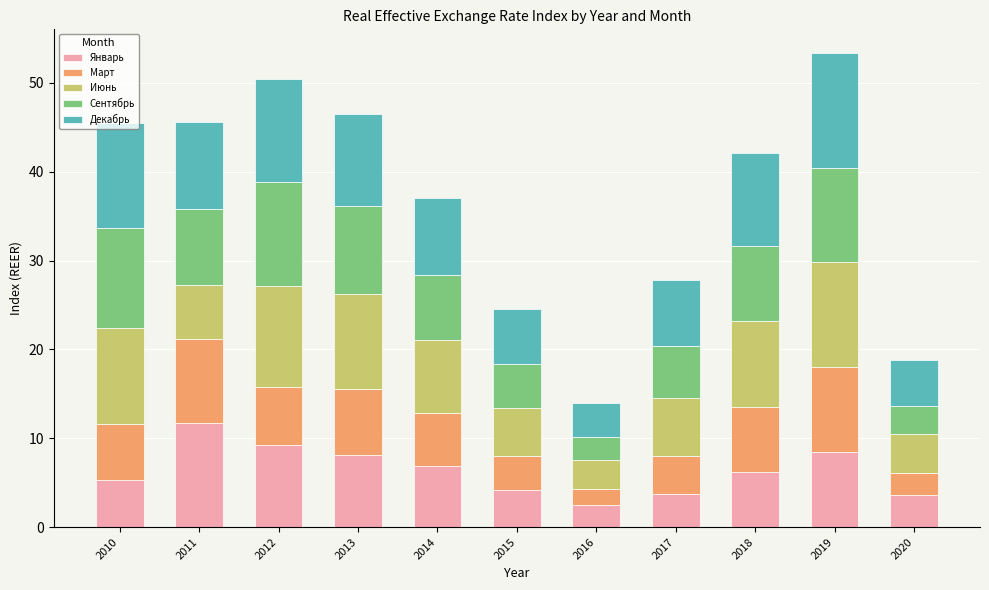

At which label does Январь reach its minimum?

2016